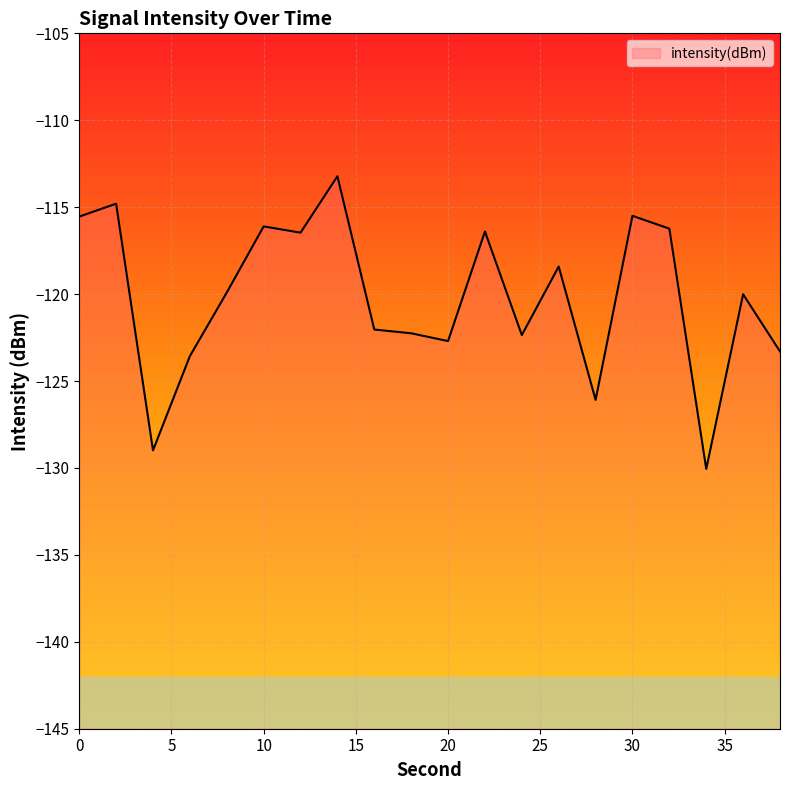

Reading left to right, extract all data points from this chart.

-115.5	-114.8	-129.0	-123.6	-119.9	-116.1	-116.5	-113.2	-122.0	-122.3	-122.7	-116.4	-122.4	-118.4	-126.1	-115.5	-116.2	-130.1	-120.0	-123.3